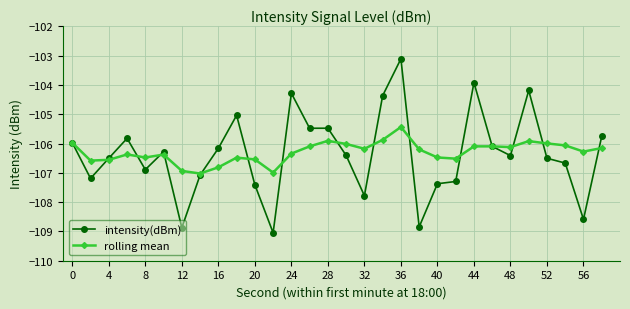

True or false: rolling mean has more than 1 interior local peaks.

True